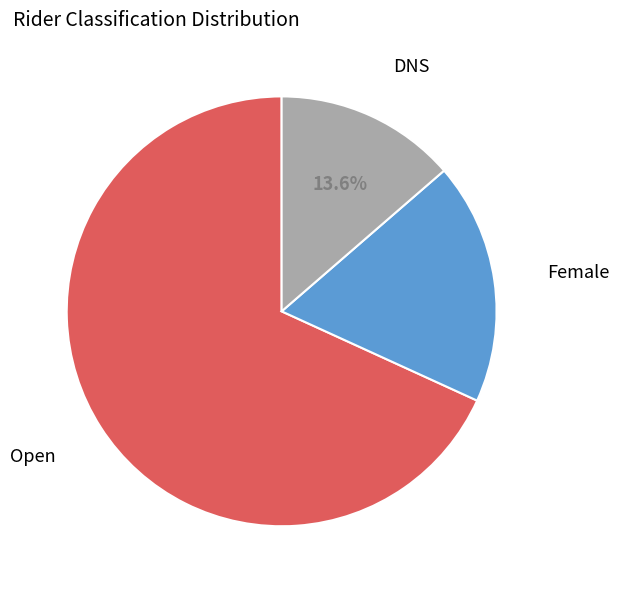

Does any single category account for the majority?

Yes